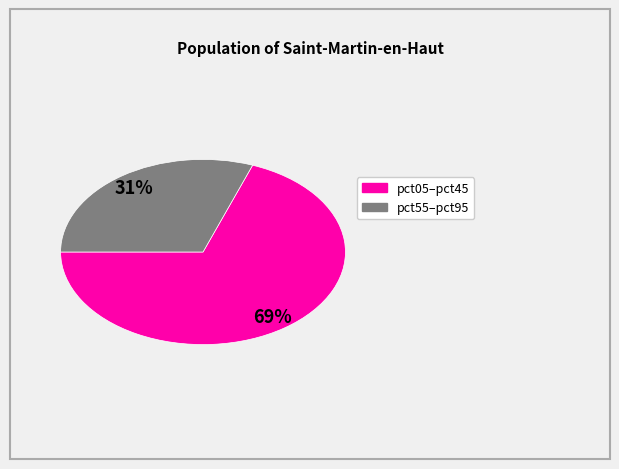

Is there any slice that represents more than half of the pie?

Yes